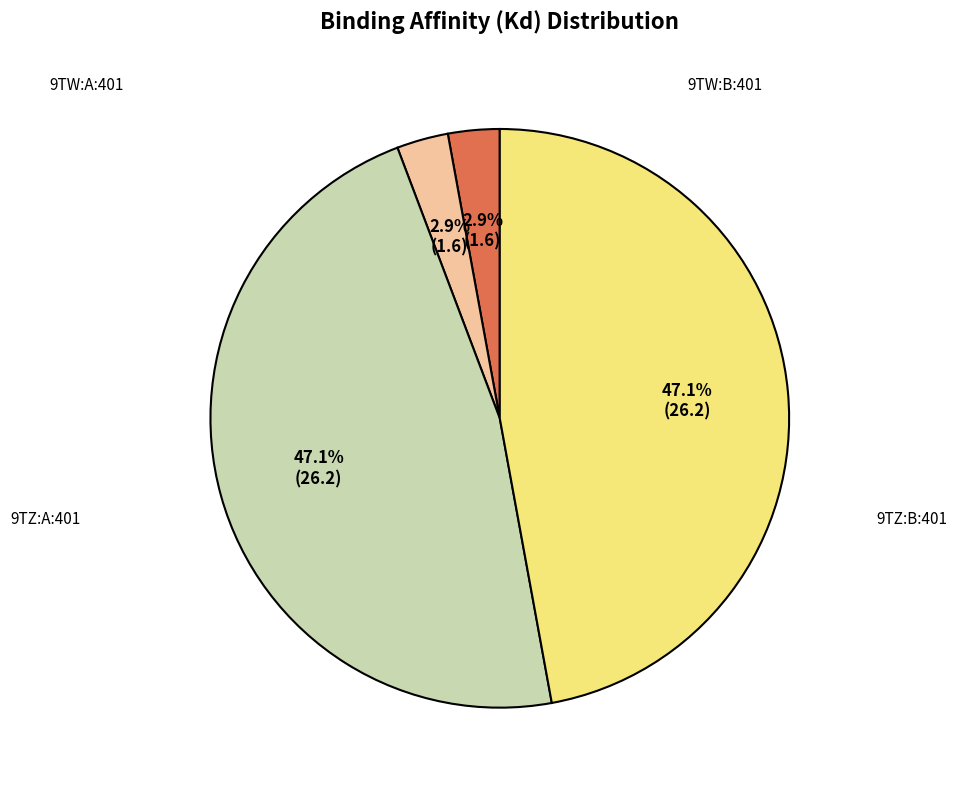

The 9TZ:B:401 slice represents 47% of the pie. True or false?

True